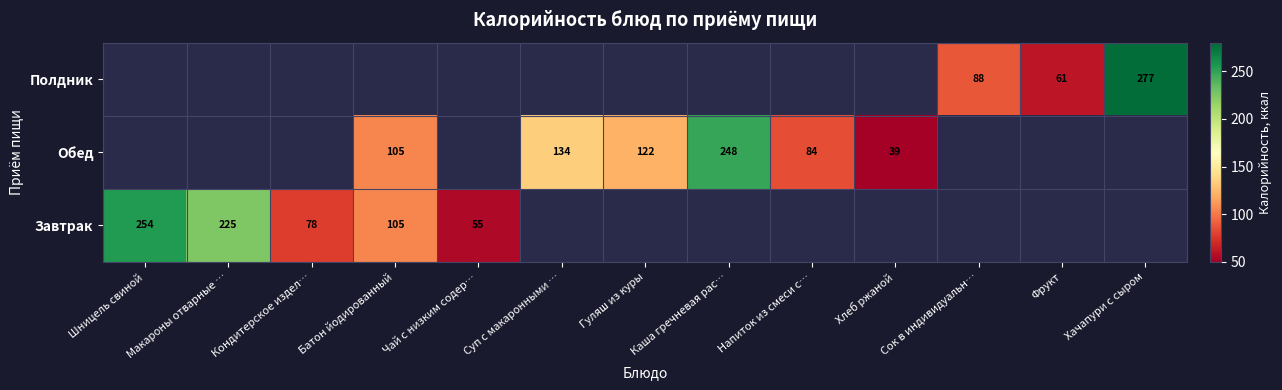

The Обед series shows 149.5 at Батон йодированный. True or false?

False